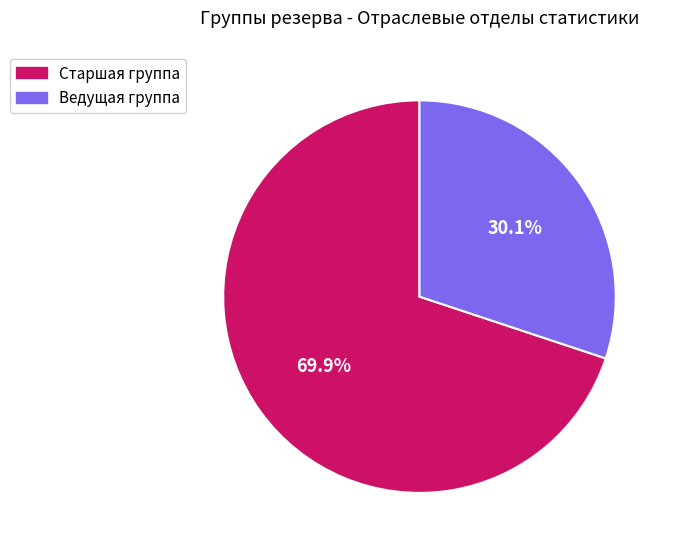

How many segments does this pie chart have?

2